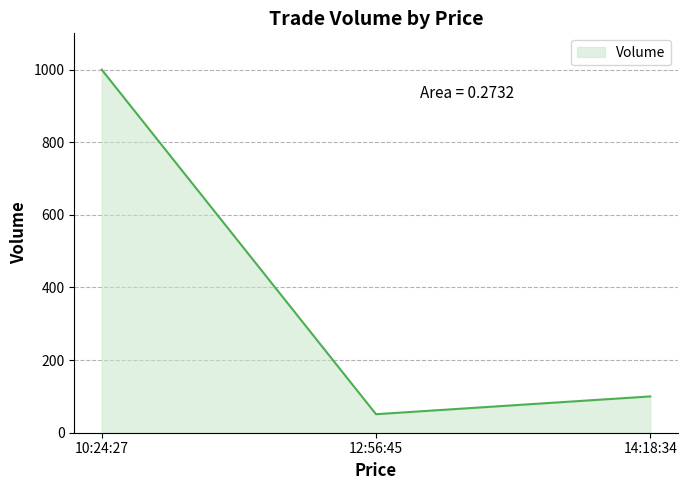

At which label is the value closest to 525?

14:18:34